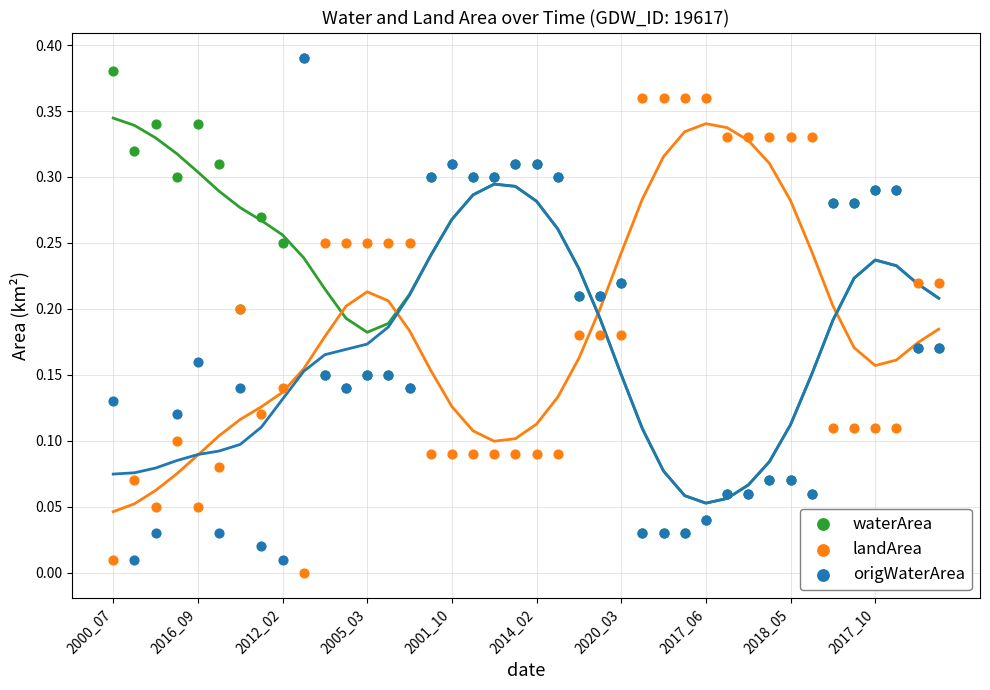

Which series reaches the minimum Y coordinate?

landArea